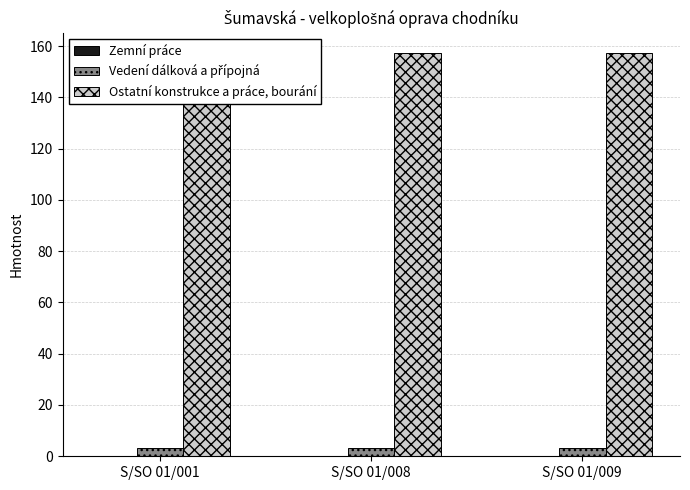

What is the value of the Ostatní konstrukce a práce, bourání bar at the 2nd from the left?

157.4